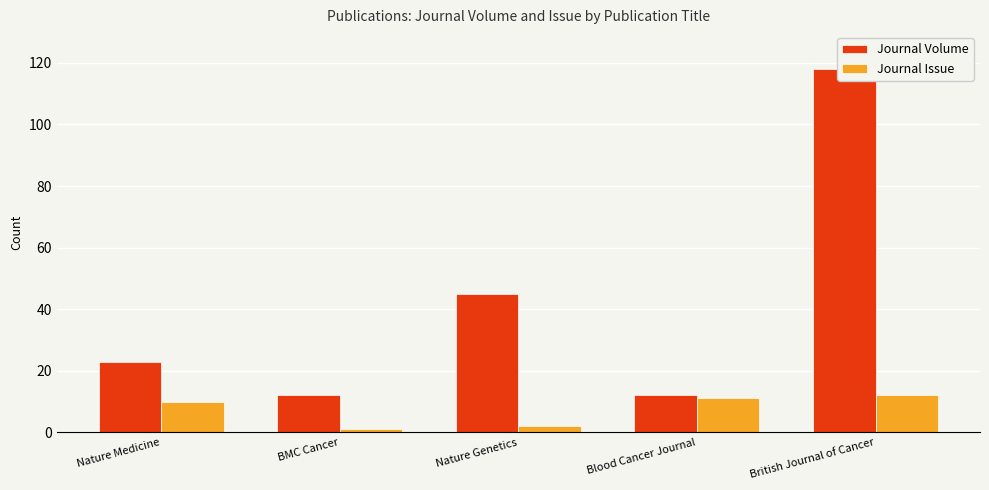

What is the value of the Journal Issue bar at the 5th from the left?

12